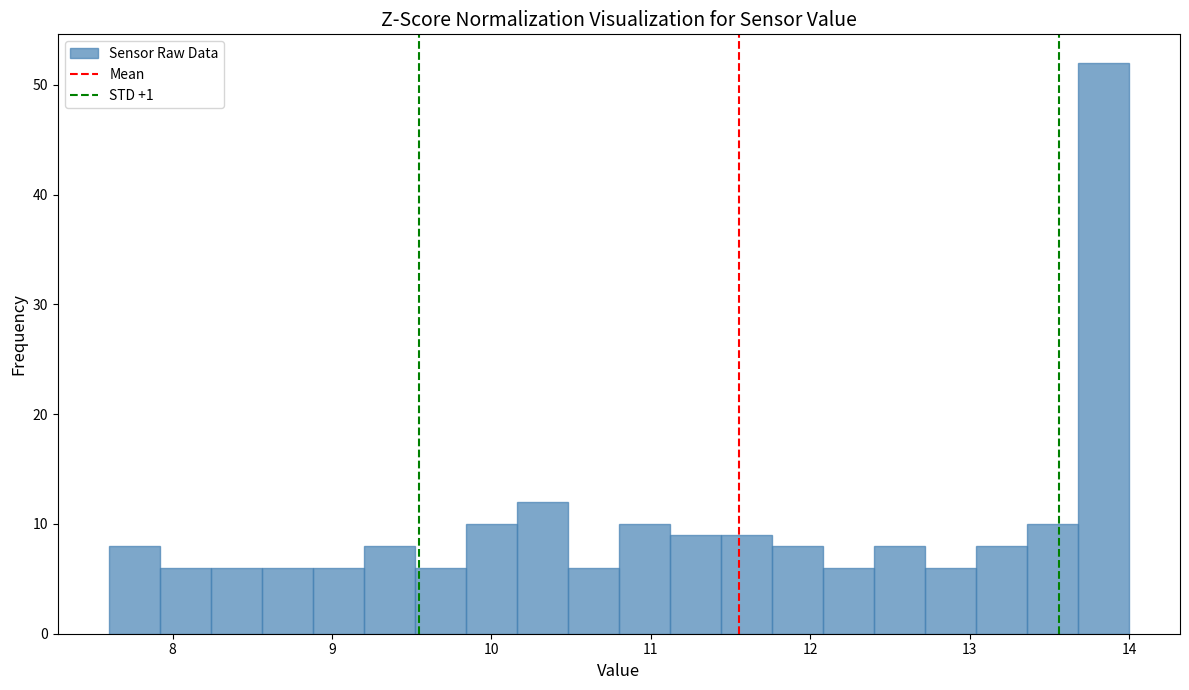

Read against the x-axis, roughly where is the centre of the tallest bar?

13.8